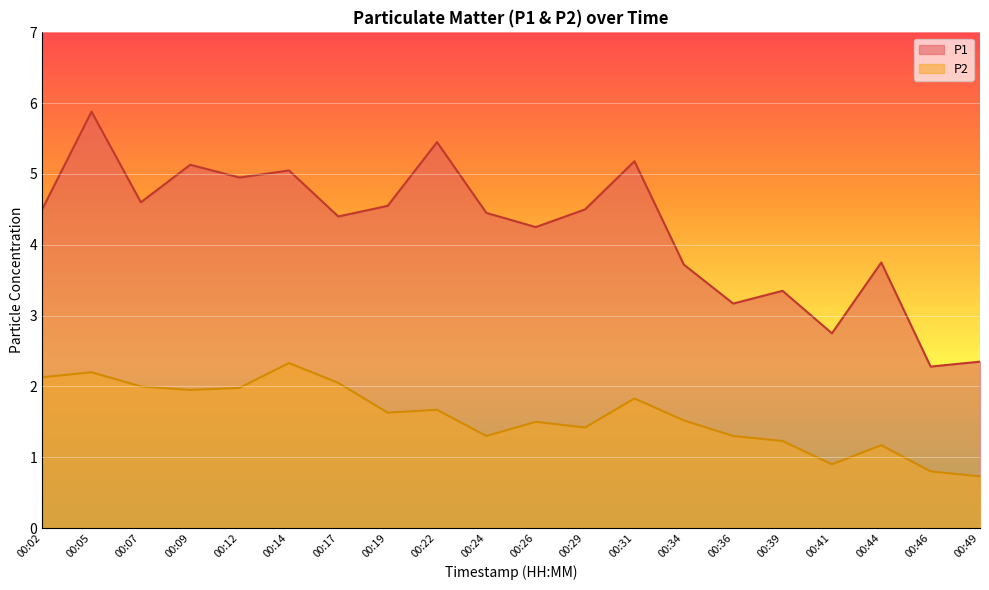

Reading right to left, transcribe all the data shown in this chart.

P1: 2.4	2.3	3.8	2.8	3.4	3.2	3.7	5.2	4.5	4.2	4.5	5.5	4.5	4.4	5.0	5.0	5.1	4.6	5.9	4.5
P2: 0.7	0.8	1.2	0.9	1.2	1.3	1.5	1.8	1.4	1.5	1.3	1.7	1.6	2.0	2.3	2.0	1.9	2.0	2.2	2.1